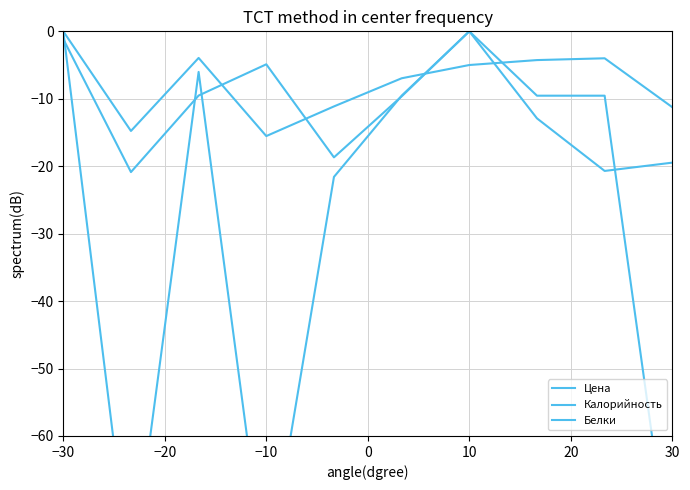

Reading right to left, what are all the values shown in this chart?

Цена: -19.5	-20.7	-12.9	0.0	-9.6	-18.7	-4.9	-9.5	-20.9	-1.1
Калорийность: -11.3	-4.0	-4.3	-5.0	-7.0	-11.1	-15.5	-3.9	-14.8	0.0
Белки: -81.6	-9.5	-9.5	0.0	-9.5	-21.6	-81.6	-6.0	-81.6	0.0